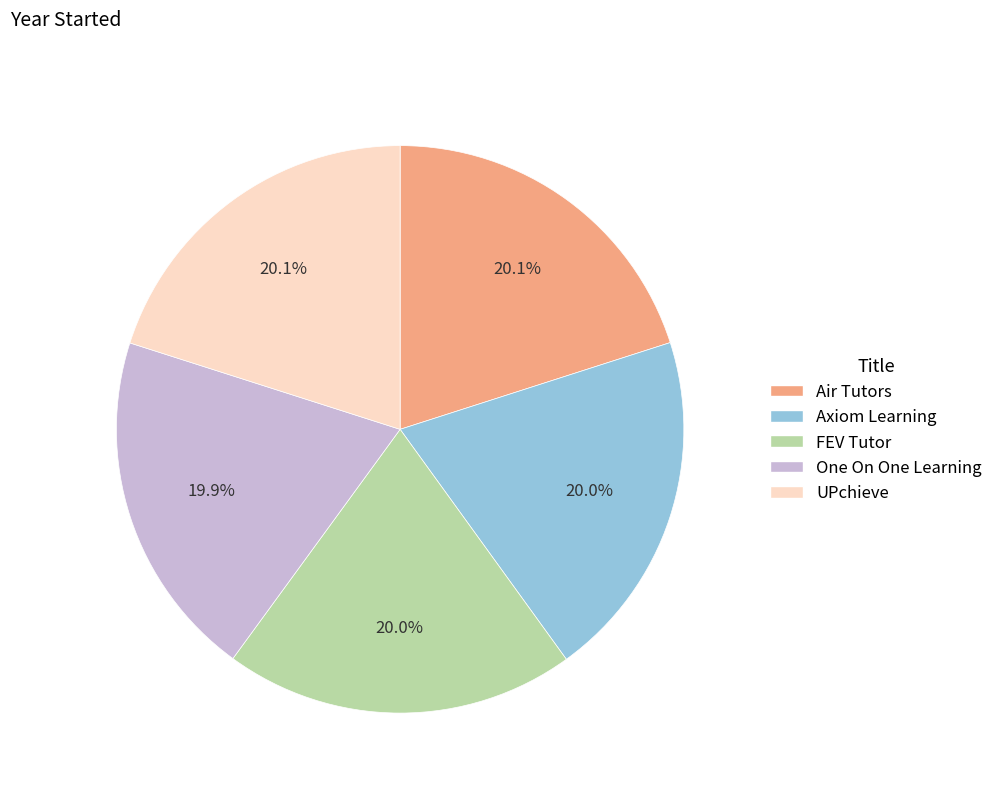

Is UPchieve the majority of the pie?

No